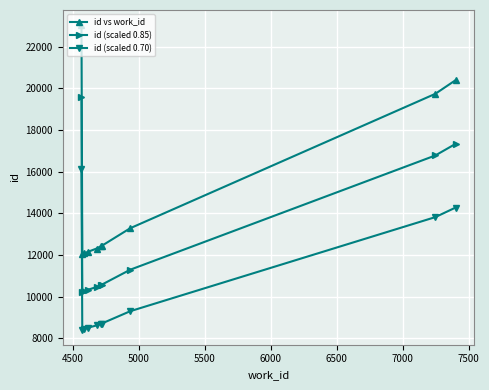

True or false: id (scaled 0.85) and id (scaled 0.70) intersect in this chart.

False